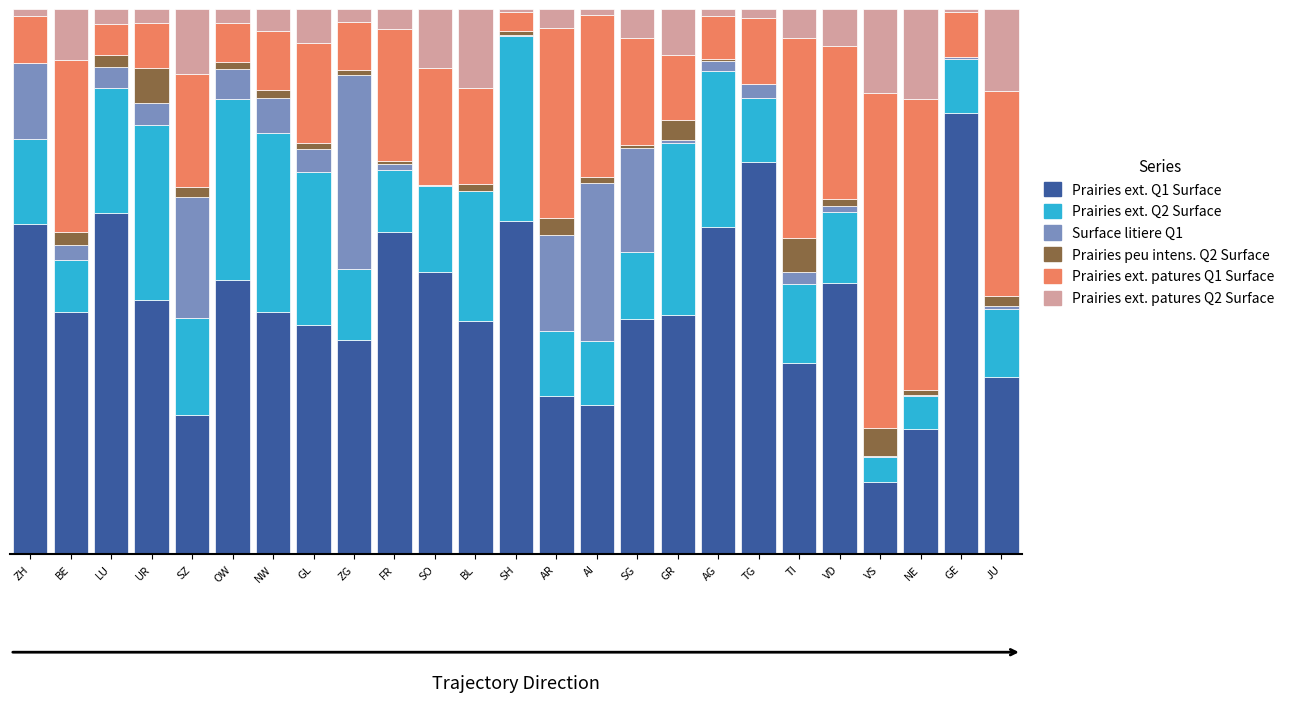

Between TI and AI, which is larger?

TI